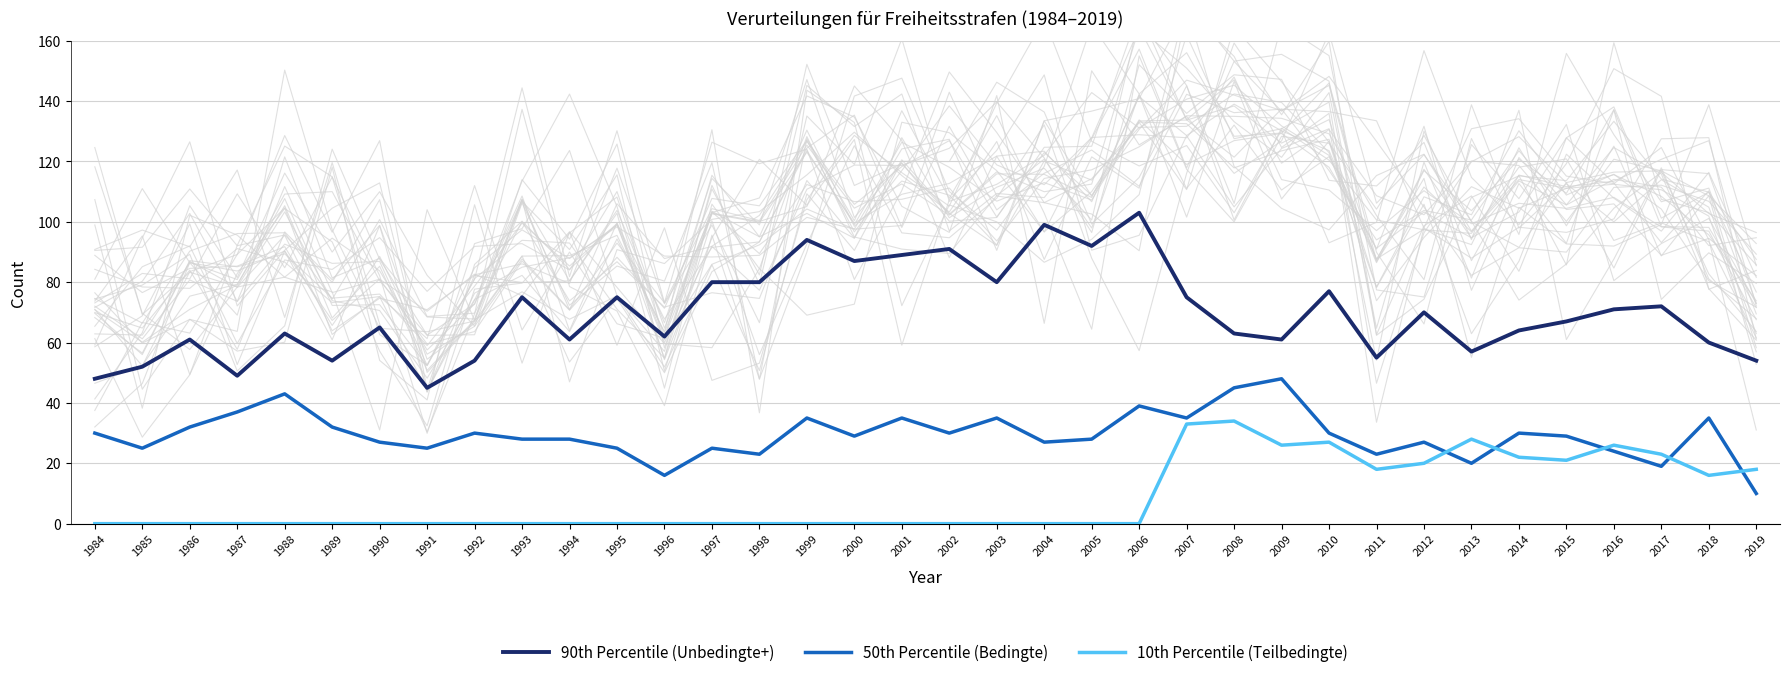

How many values in the 10th Percentile (Teilbedingte) series exceed 0?

13